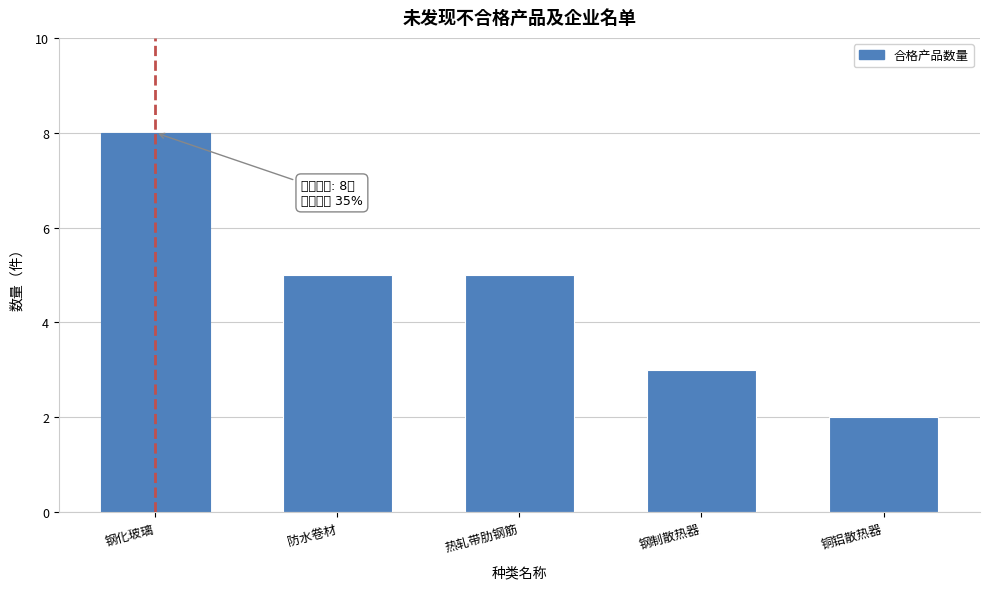

Reading left to right, what are all the values shown in this chart?

钢化玻璃=8	防水卷材=5	热轧带肋钢筋=5	钢制散热器=3	铜铝散热器=2